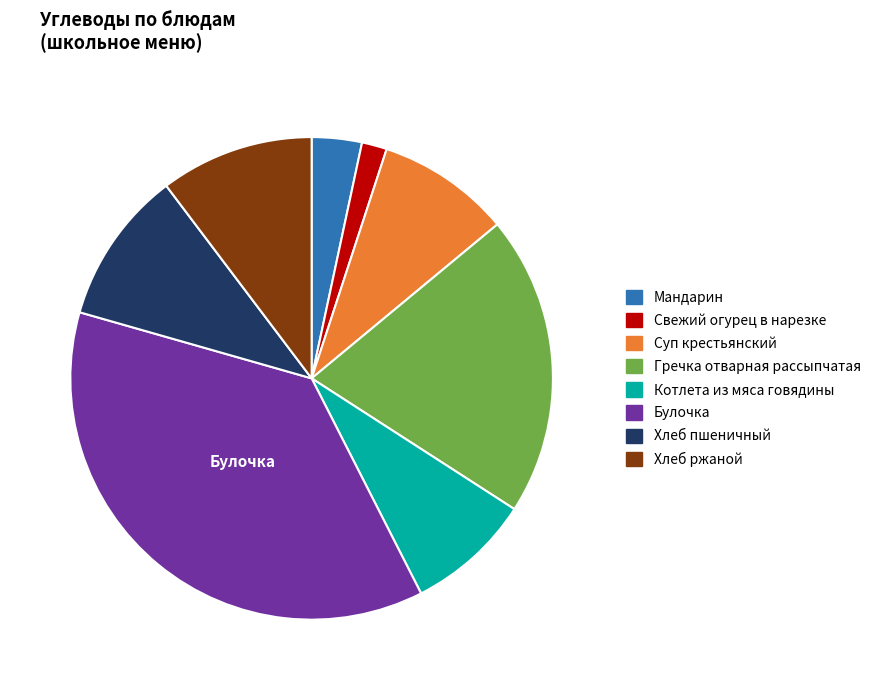

The Котлета из мяса говядины slice represents 1% of the pie. True or false?

False